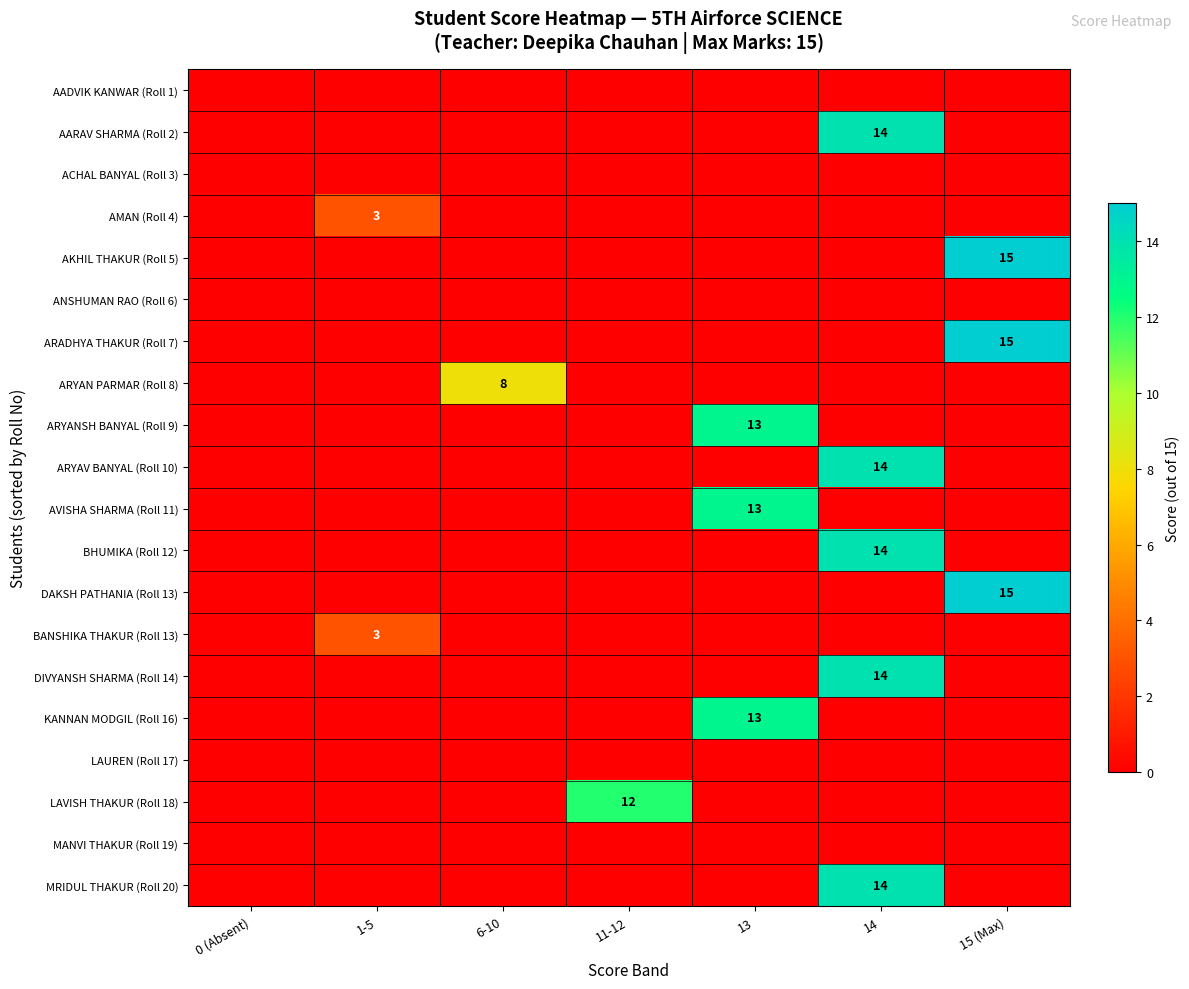

Is it true that AKHIL THAKUR (Roll 5) equals 24 at 15 (Max)?

False